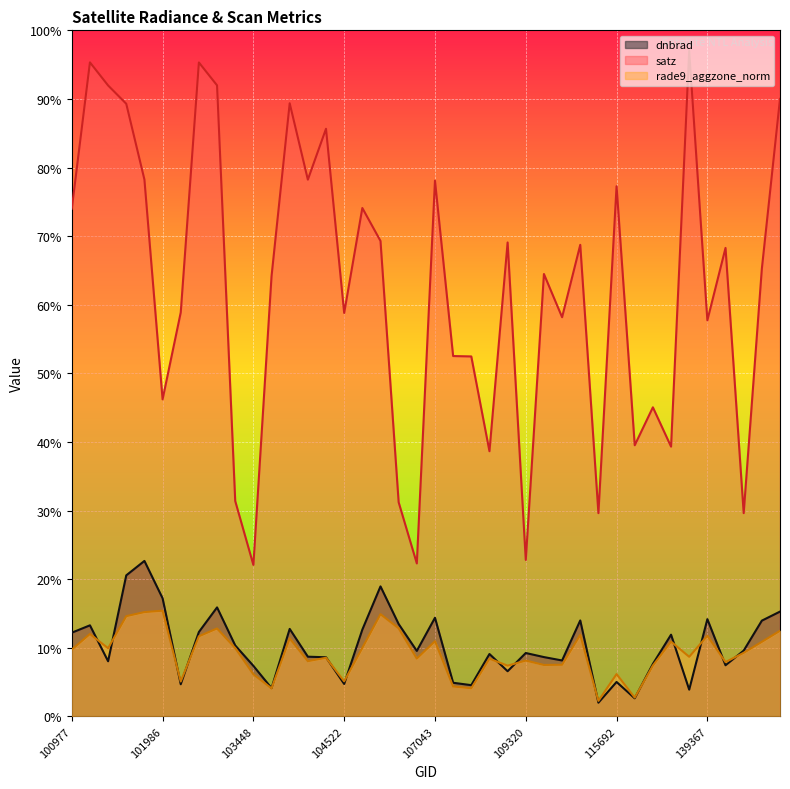

Which series ends up on top after the final intersection of rade9_aggzone_norm and dnbrad?

dnbrad